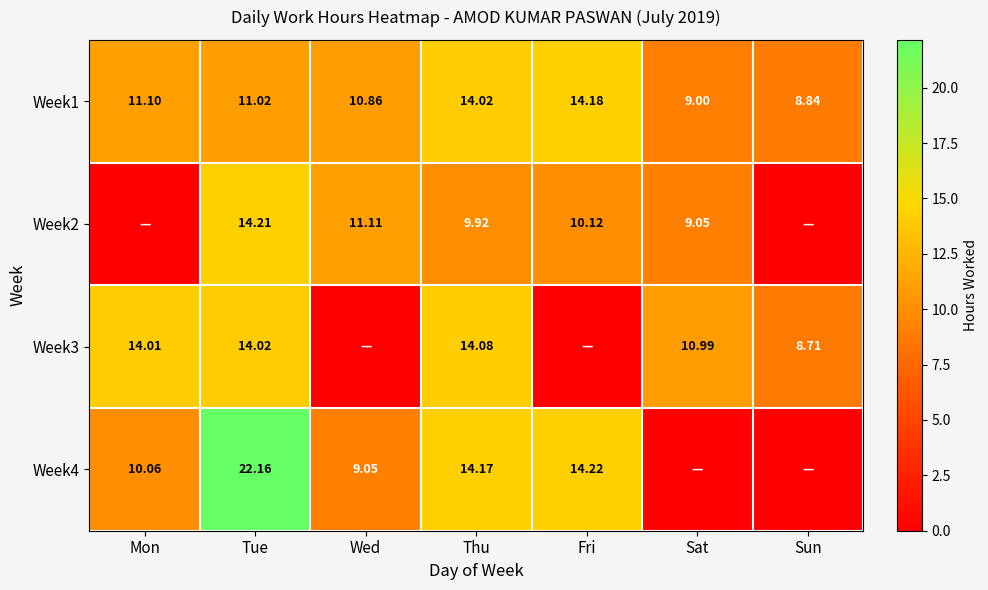

What is the difference between the highest and lowest values at Thu?

4.2